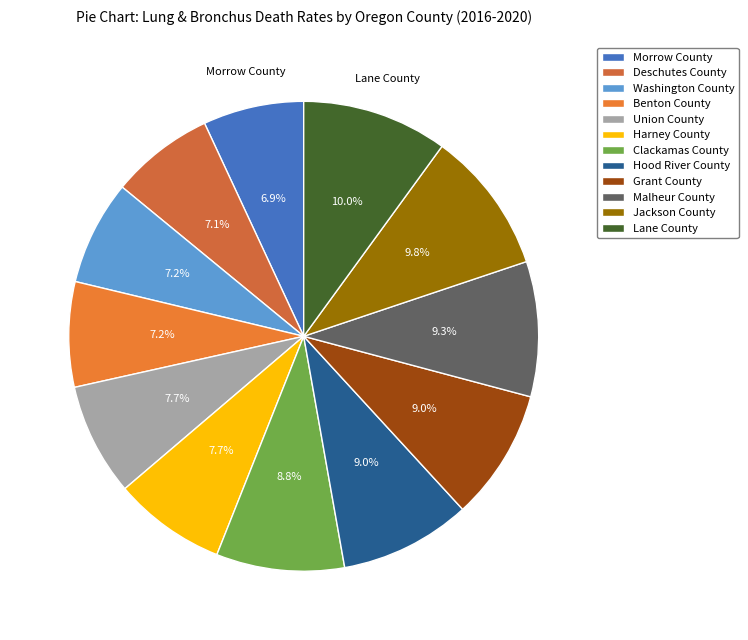

Count the number of slices in the pie.

12